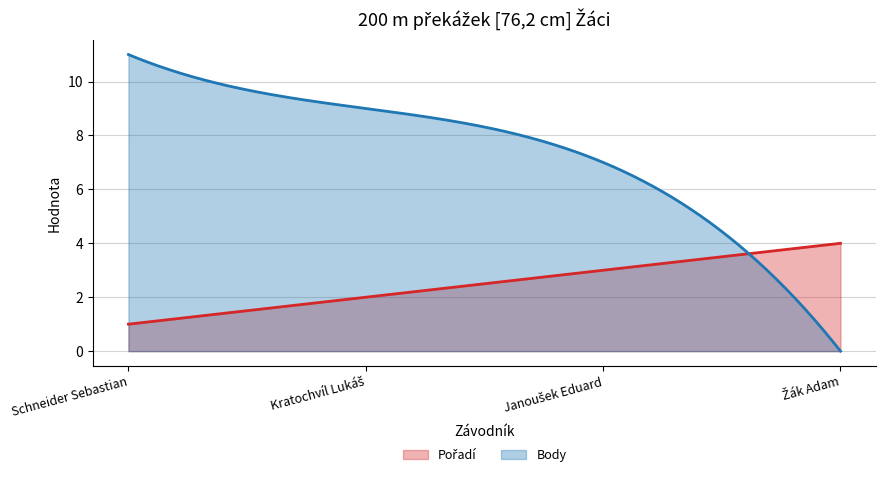

Is it true that Pořadí equals 1 at Schneider Sebastian?

True